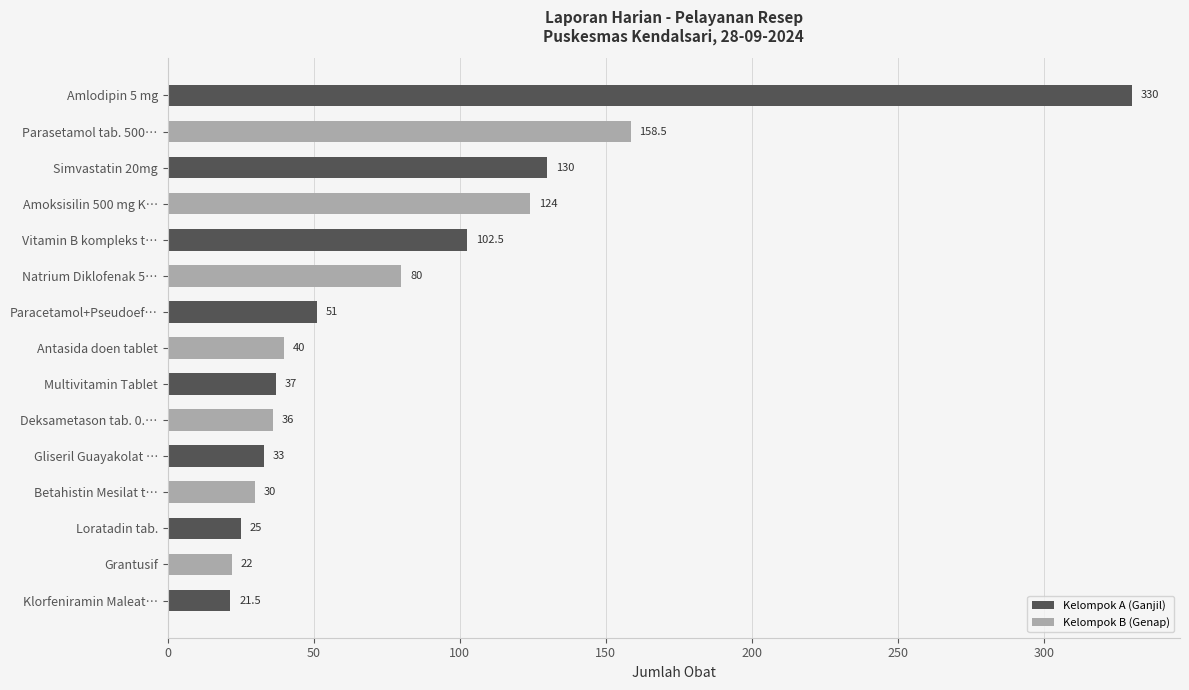

What is the greatest value displayed?

330.0